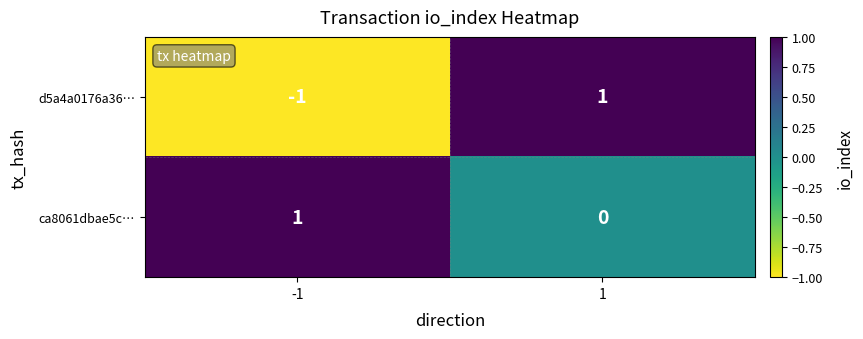

Which series changed the most between -1 and 1?

d5a4a0176a36…